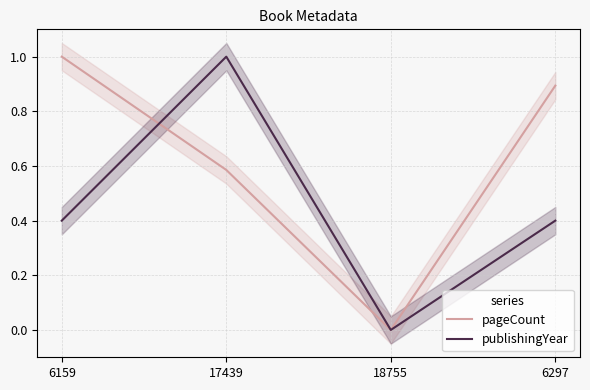

What is the approximate value of publishingYear at 17439?

1.0